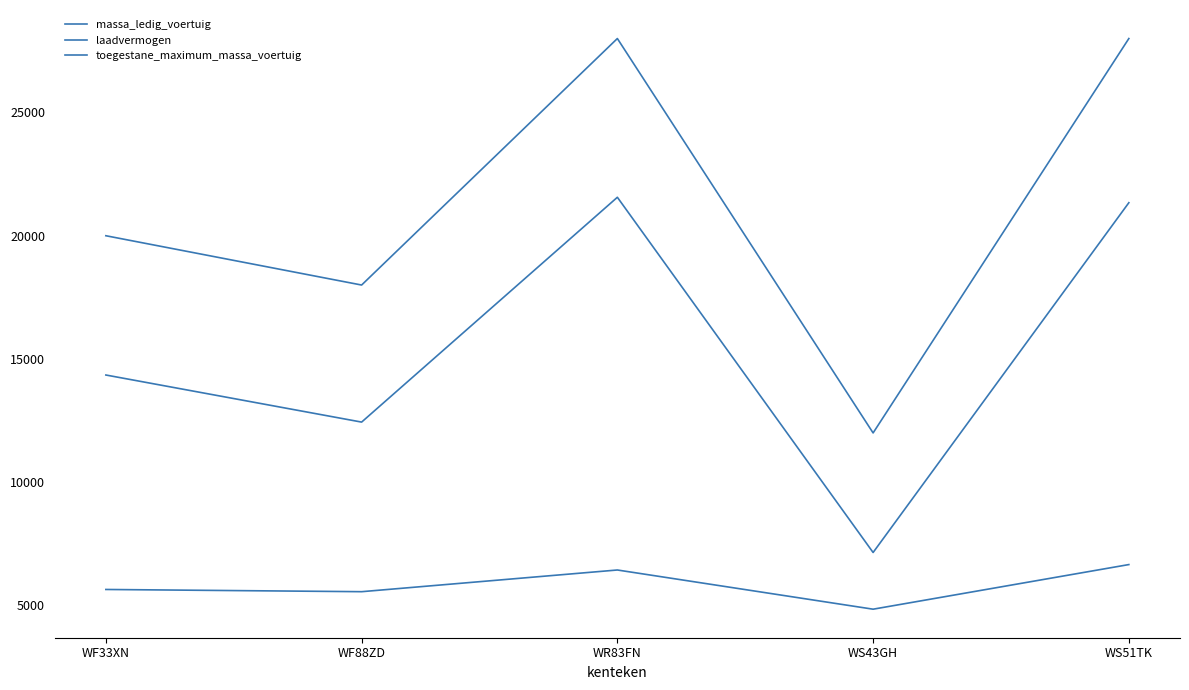

Does the chart display data point markers on the line(s)?

No